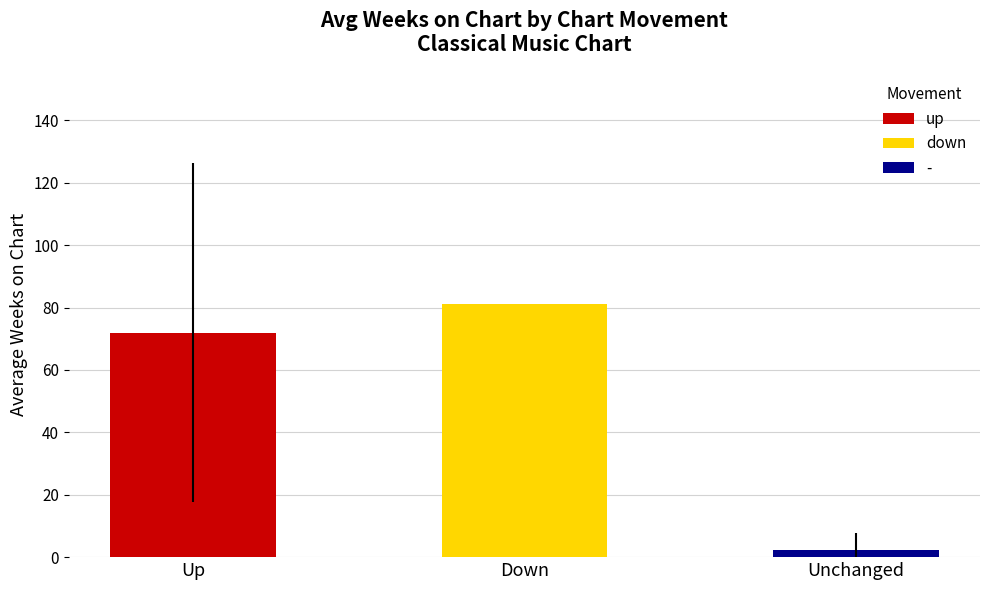

What is the label of the 1st bar from the right?

-